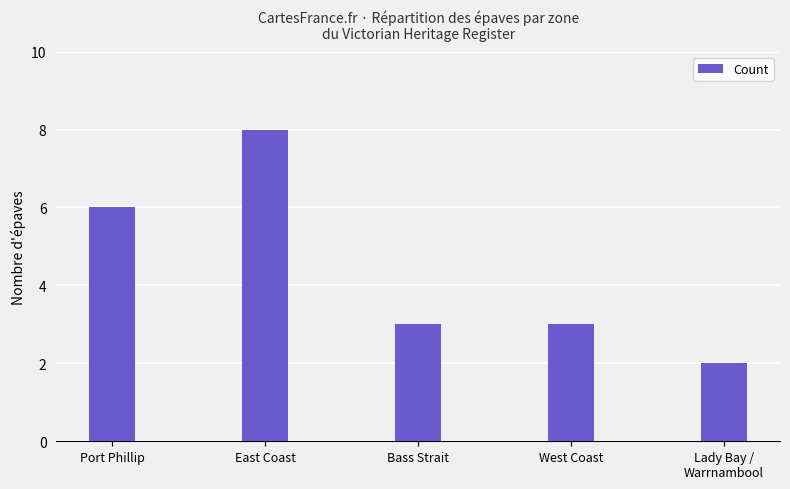

What is the difference between the maximum and minimum values?

6